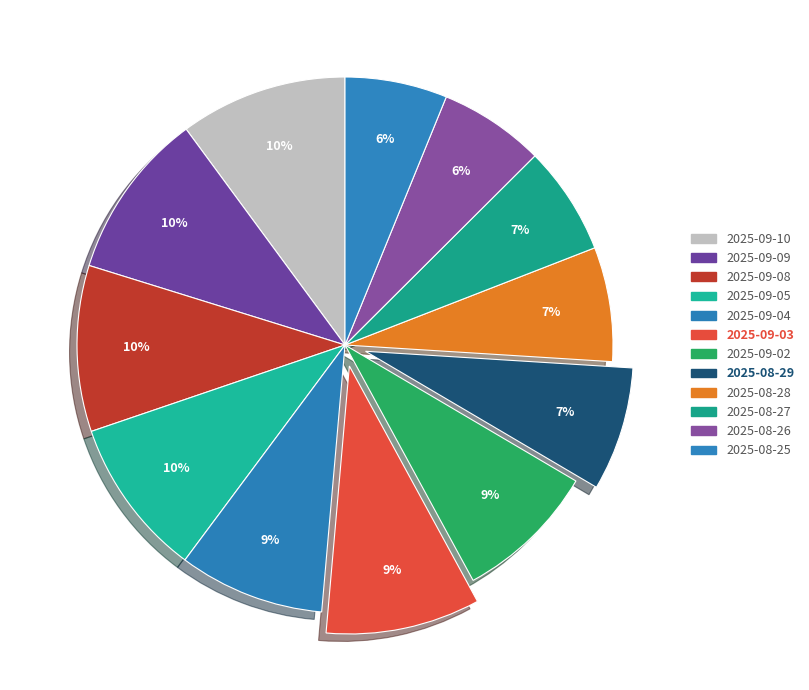

What percentage do 2025-09-02 and 2025-09-05 together represent?

18.2%